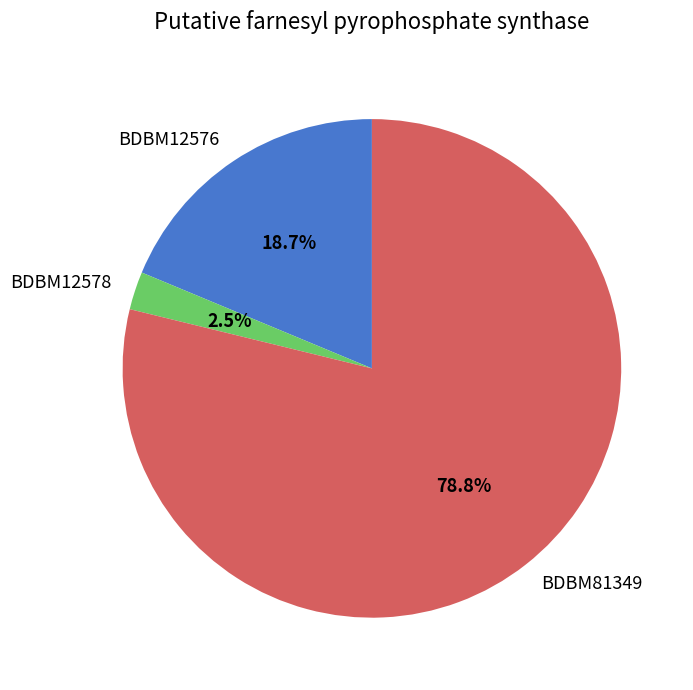

Which slice is the smallest?

BDBM12578